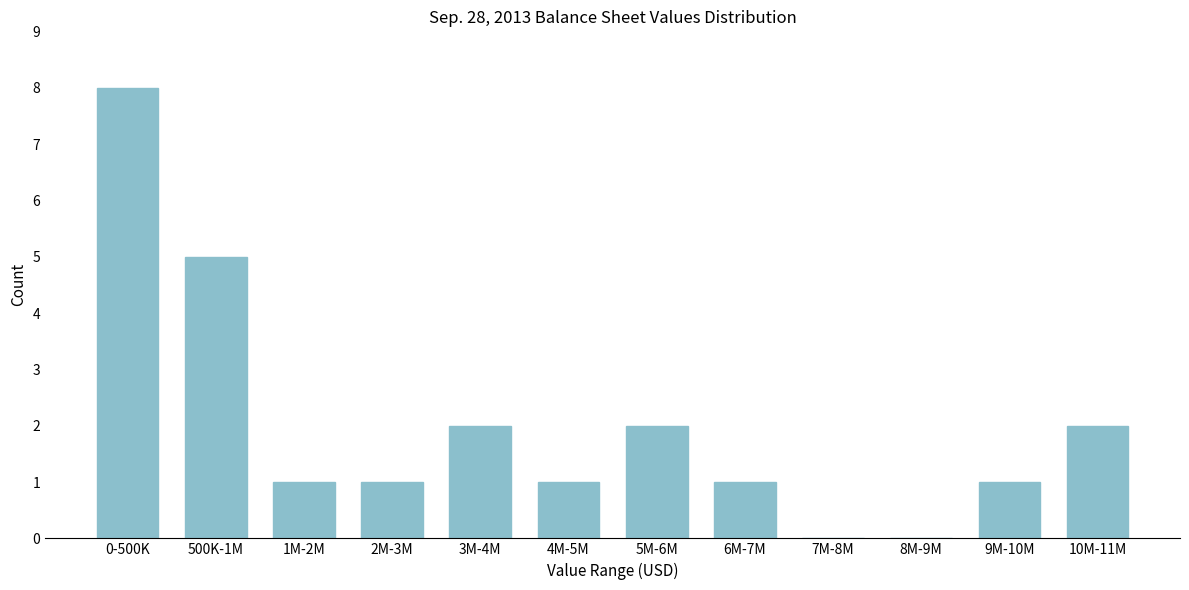

Reading left to right, transcribe all the data shown in this chart.

0-500K=8	500K-1M=5	1M-2M=1	2M-3M=1	3M-4M=2	4M-5M=1	5M-6M=2	6M-7M=1	7M-8M=0	8M-9M=0	9M-10M=1	10M-11M=2